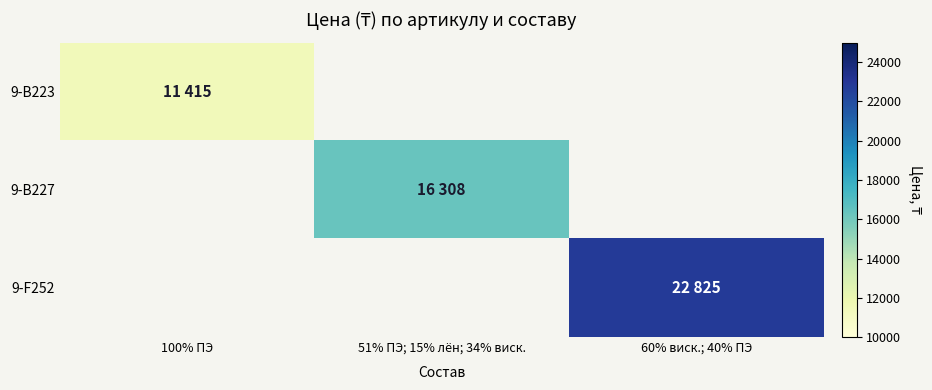

Which label corresponds to the largest value in the chart?

60% виск.; 40% ПЭ